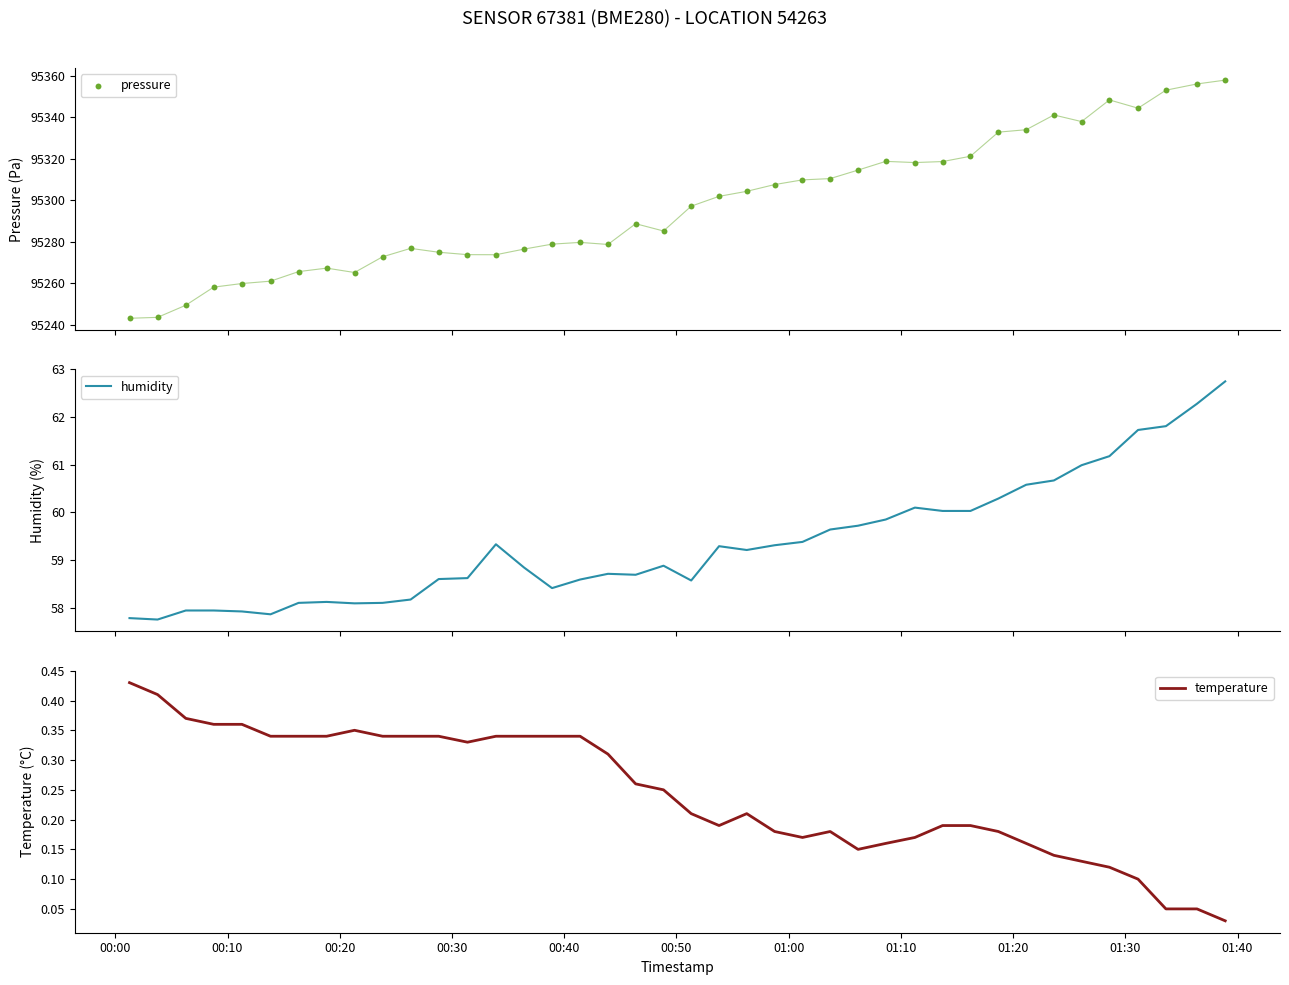

At how many categories does at least one series exceed 54253?

40